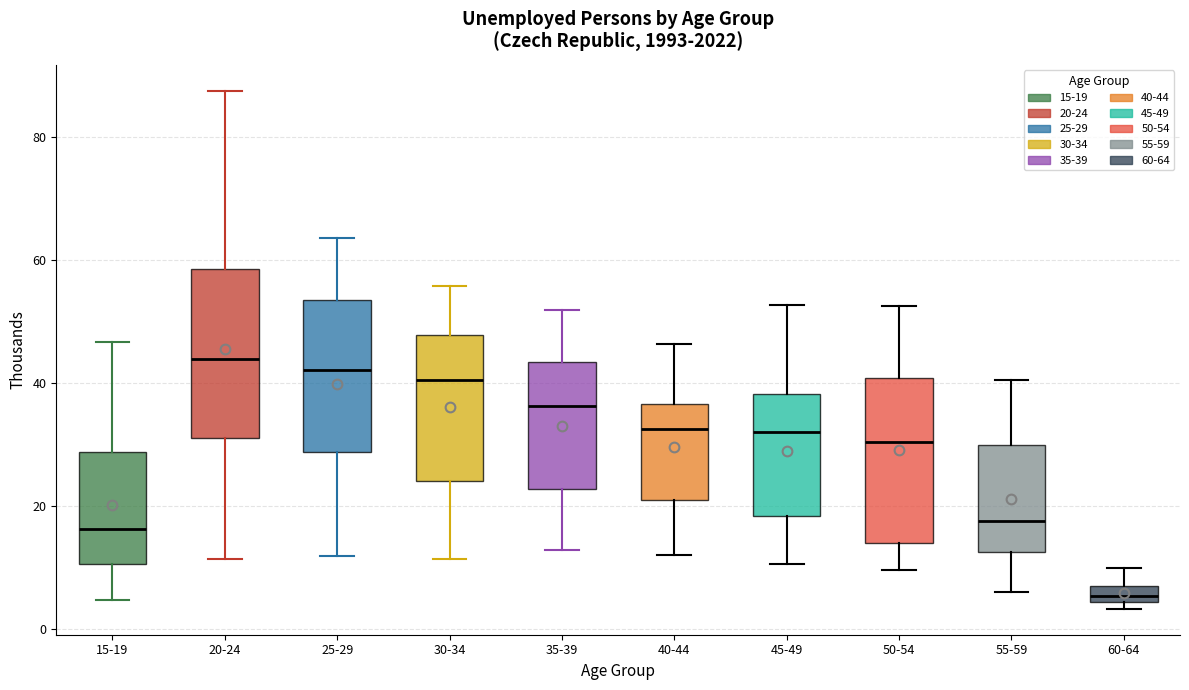

Where is the upper edge of the box for 25-29 on the y-axis? The values are not printed on the chart, so give them approximately, as read against the axis.

54